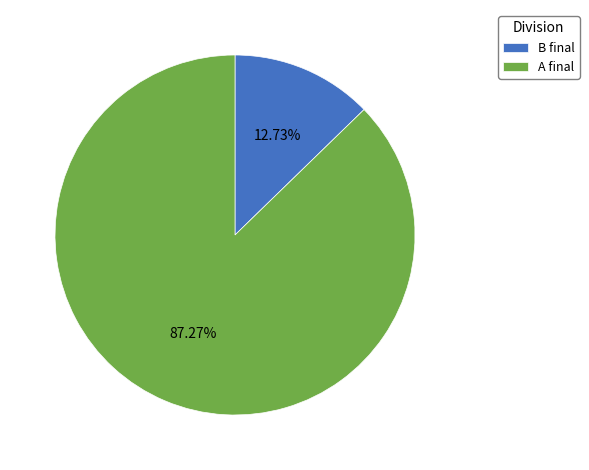

True or false: A final accounts for 87% of the total.

True